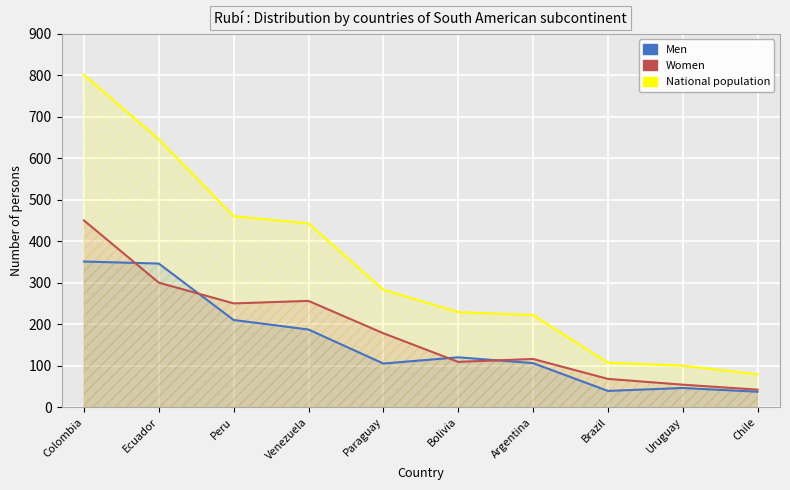

What is the value of the National population point at the 5th from the left?

283